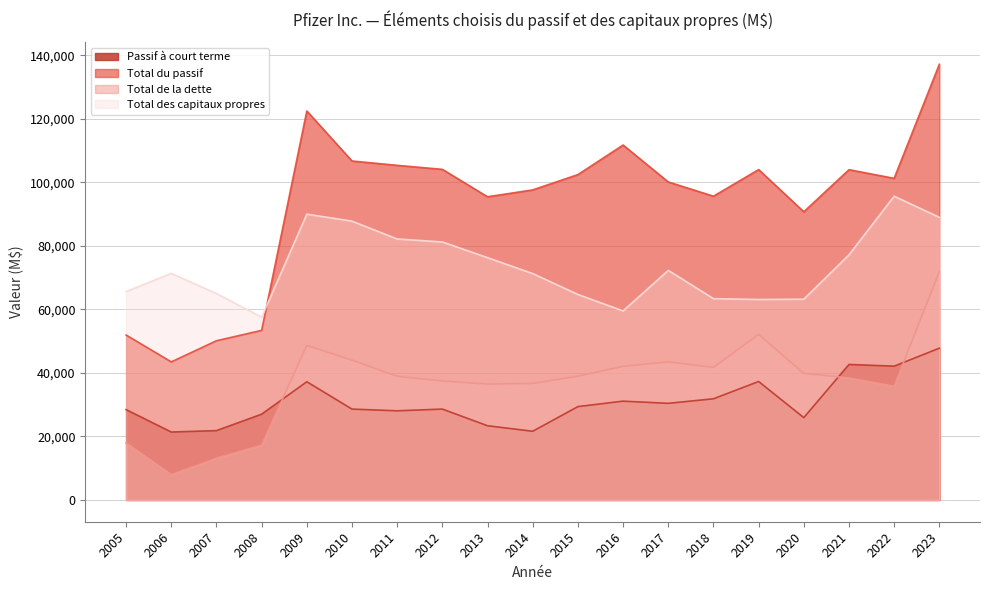

Is the value of Total de la dette at 2009 greater than the value of Total du passif at 2009?

No